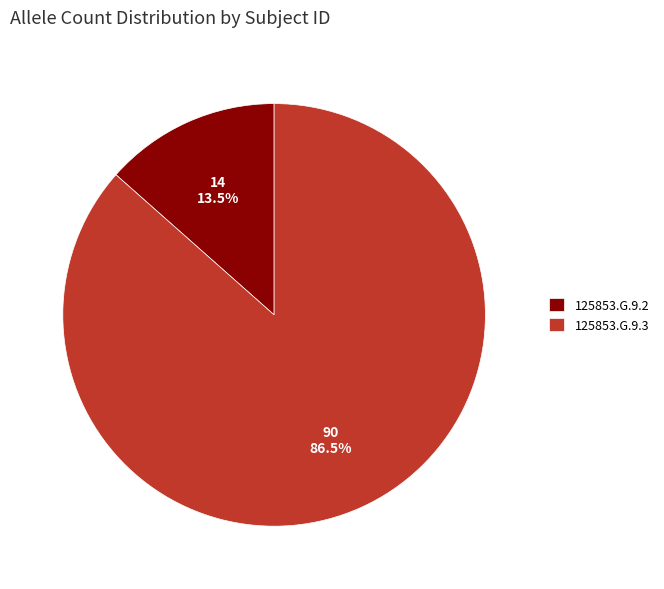

Between 125853.G.9.3 and 125853.G.9.2, which is larger?

125853.G.9.3